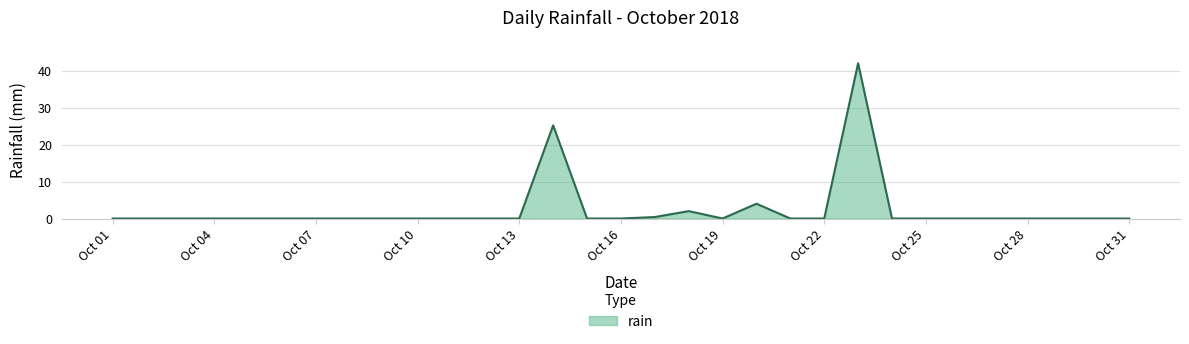

What is the greatest value displayed?

42.0